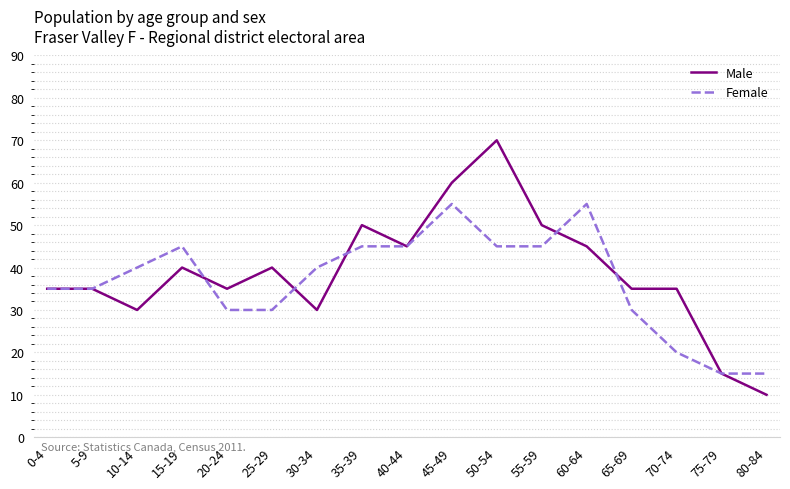

Does the chart have visible grid lines?

Yes